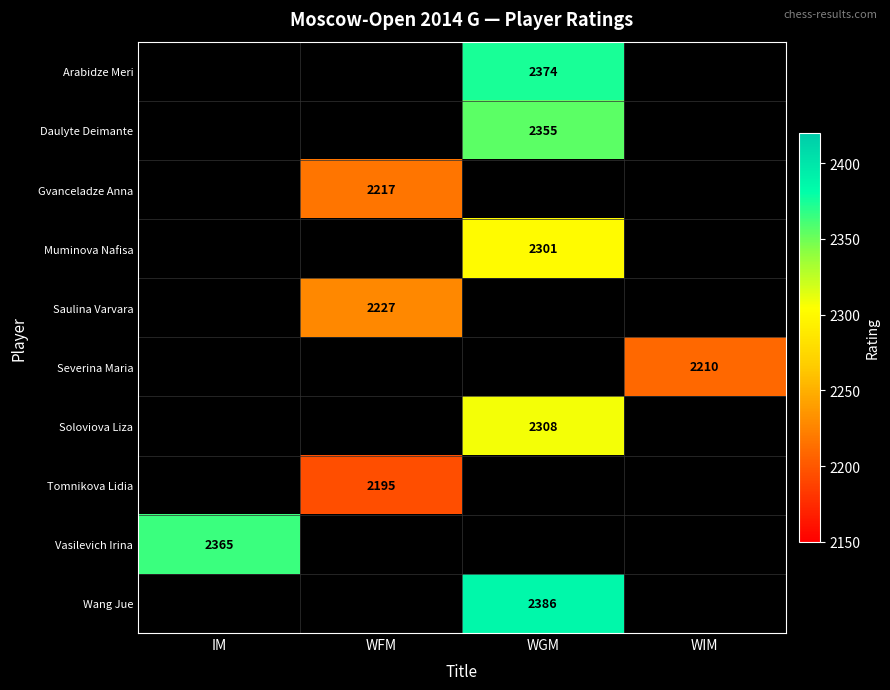

Is it true that Tomnikova Lidia equals 521 at WFM?

False